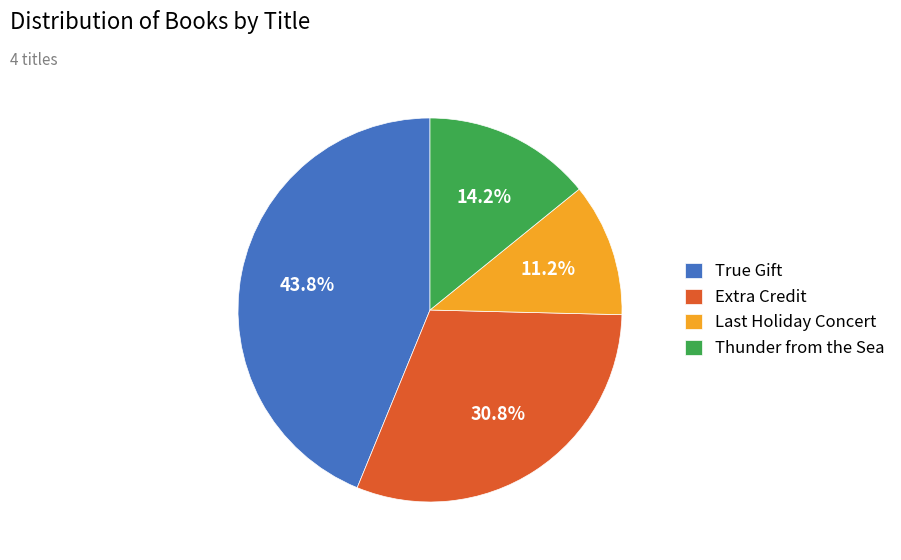

Does Thunder from the Sea account for over 50% of the chart?

No